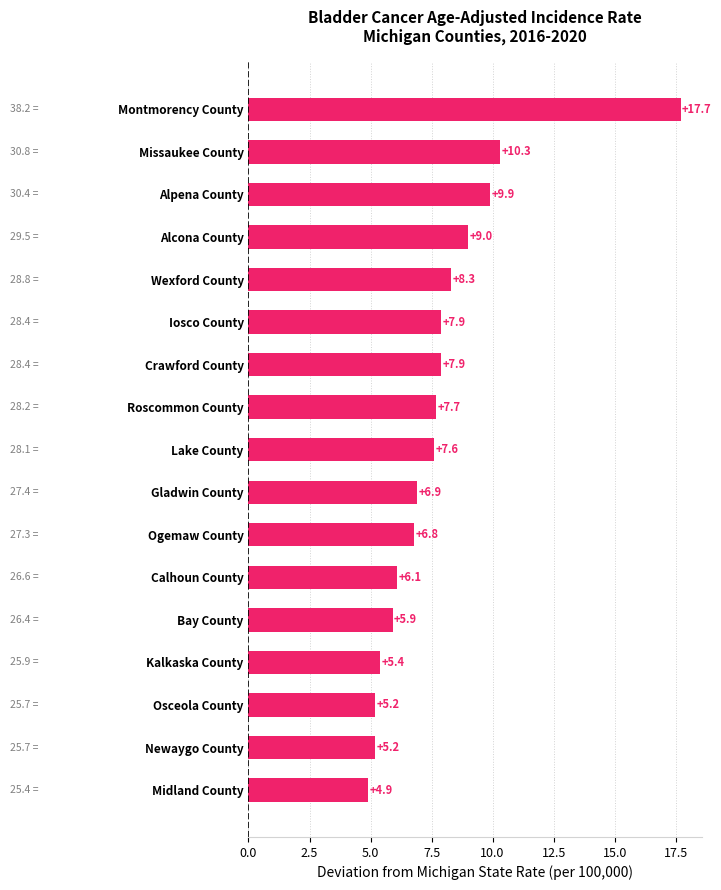

Which label corresponds to the largest value in the chart?

Montmorency County